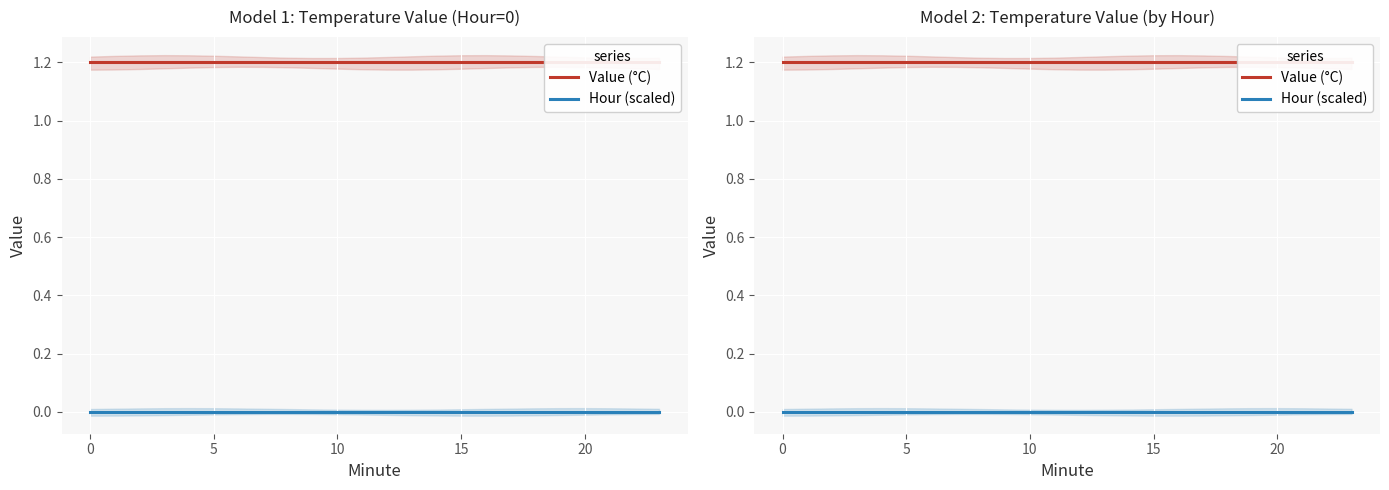

True or false: Value (°C) and Hour (scaled) intersect in this chart.

False